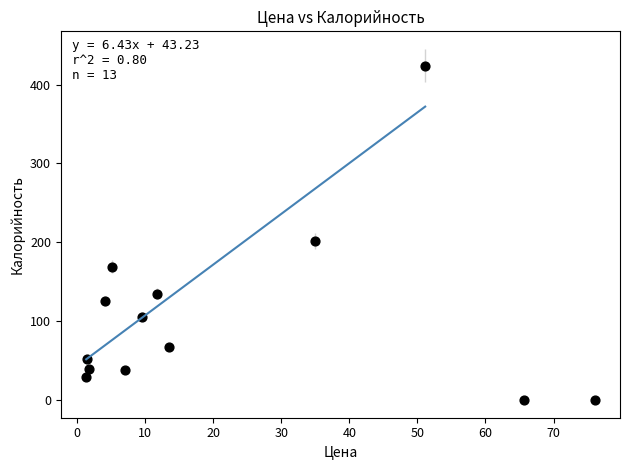

What Y value in the scatter plot is closest to 212?

202